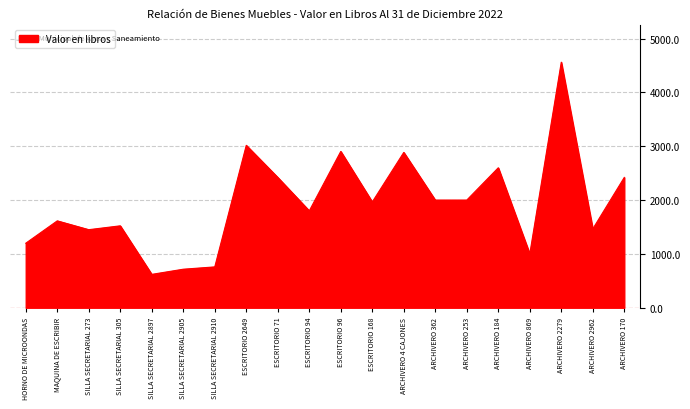

Approximately how many times larger is the value at ESCRITORIO 2649 compared to ARCHIVERO 170?

1.2